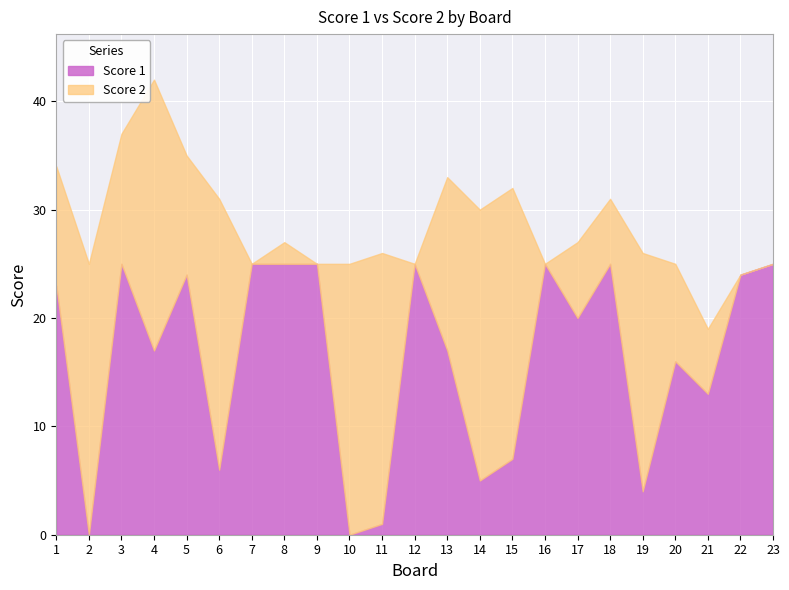

Which series changed the most between 2 and 9?

Score 1